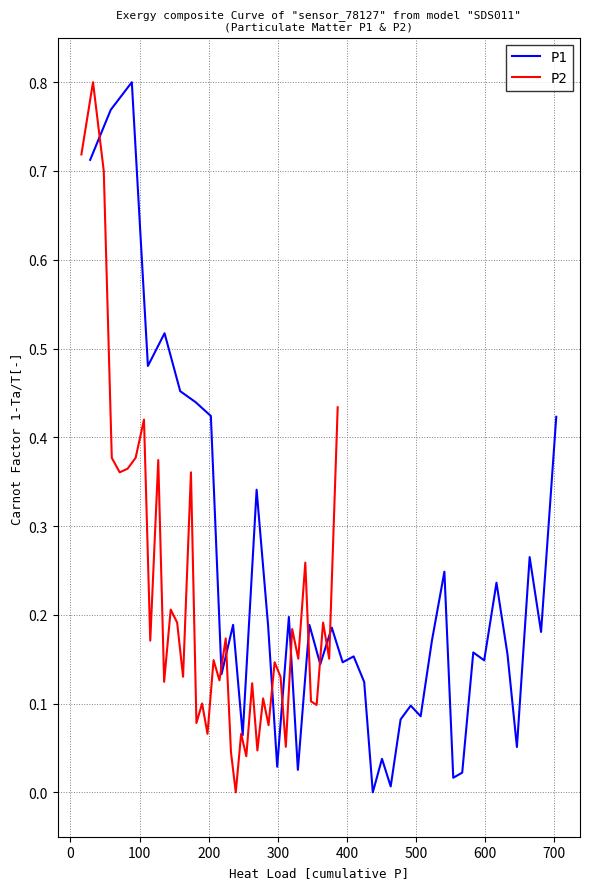

List the series in order of their peak value, lowest first.

P1, P2